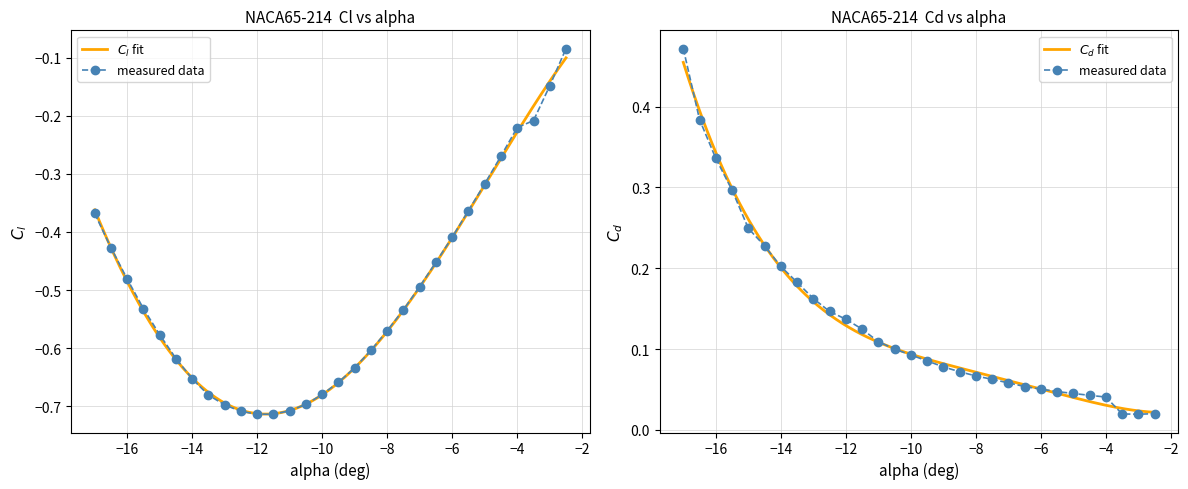

True or false: Cl and Cd intersect in this chart.

False